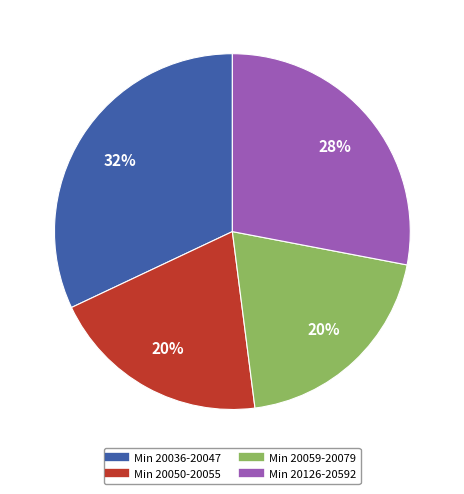

How many slices are in this pie chart?

4